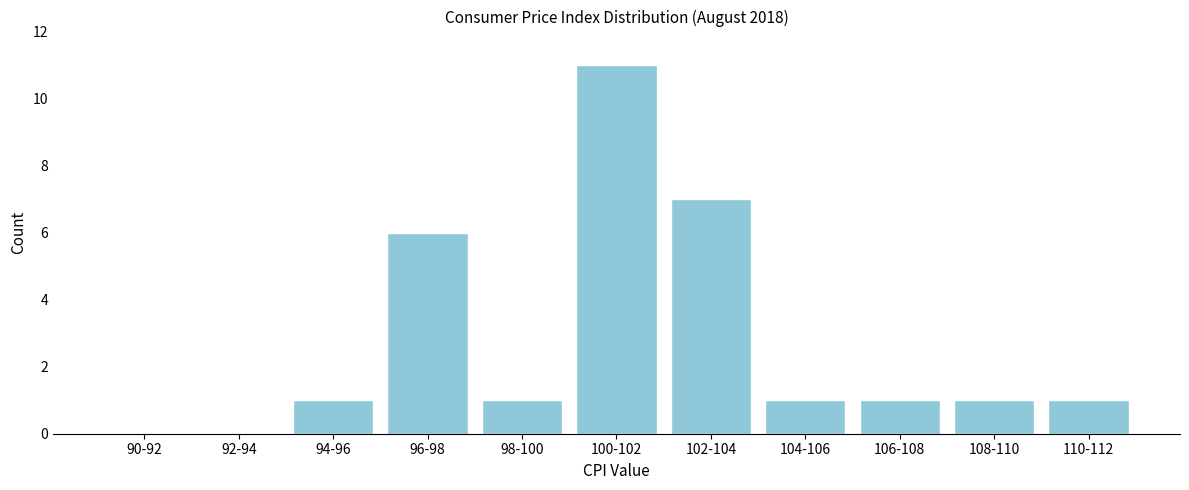

Reading left to right, transcribe all the data shown in this chart.

90-92=0	92-94=0	94-96=1	96-98=6	98-100=1	100-102=11	102-104=7	104-106=1	106-108=1	108-110=1	110-112=1